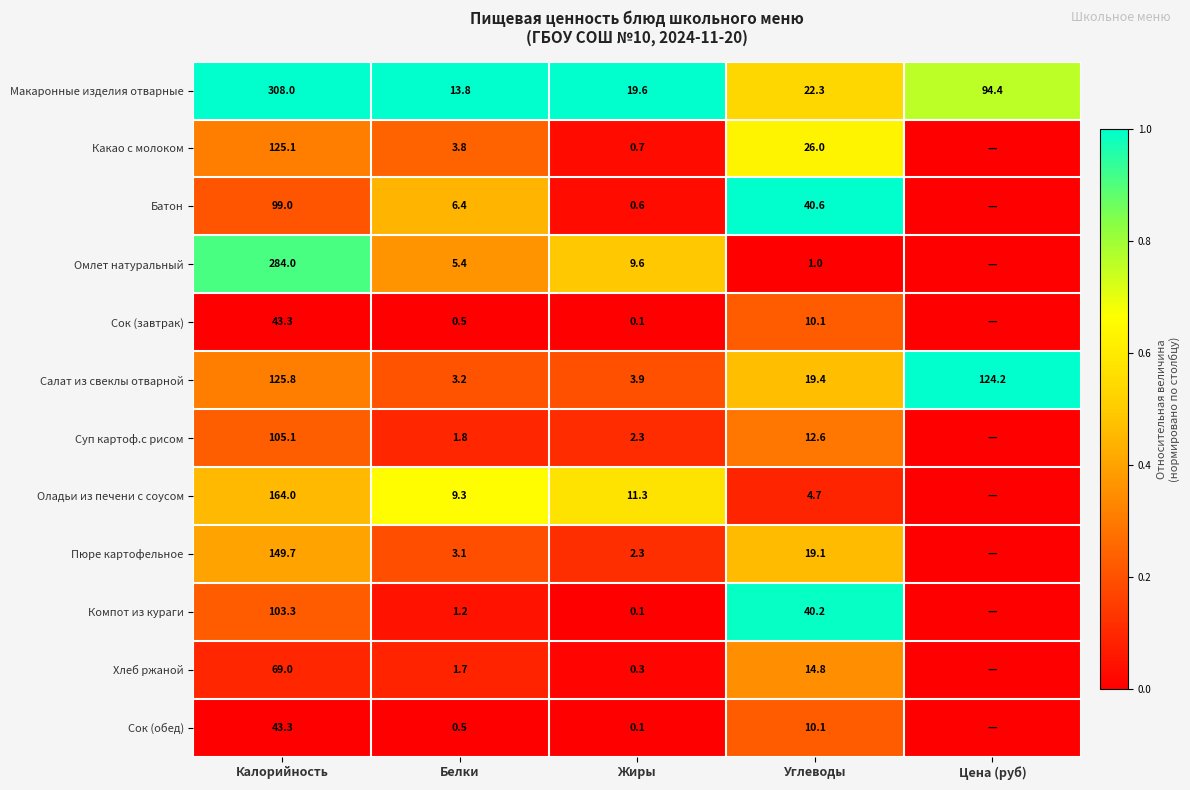

What is the total value across all series at Калорийность?

1619.6